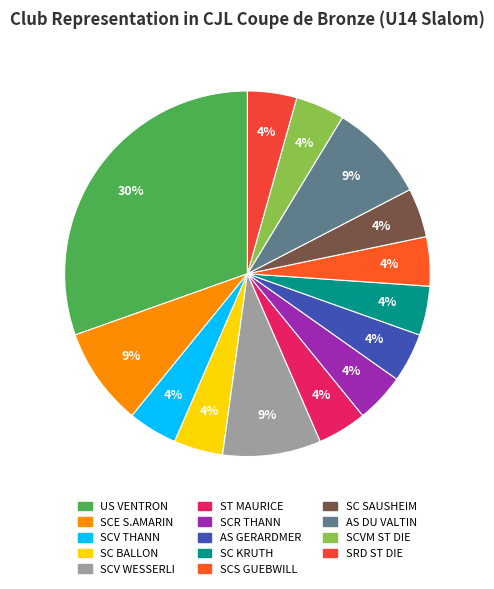

How many segments does this pie chart have?

14